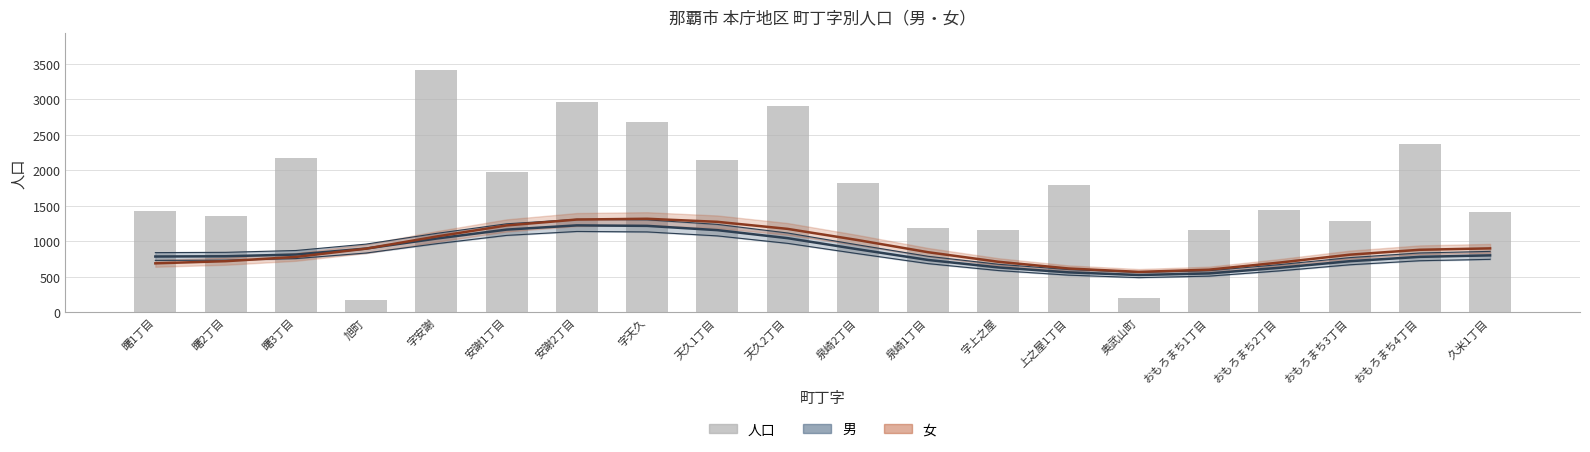

What is the ratio of the value at おもろまち2丁目 to the value at 上之屋1丁目?

0.8